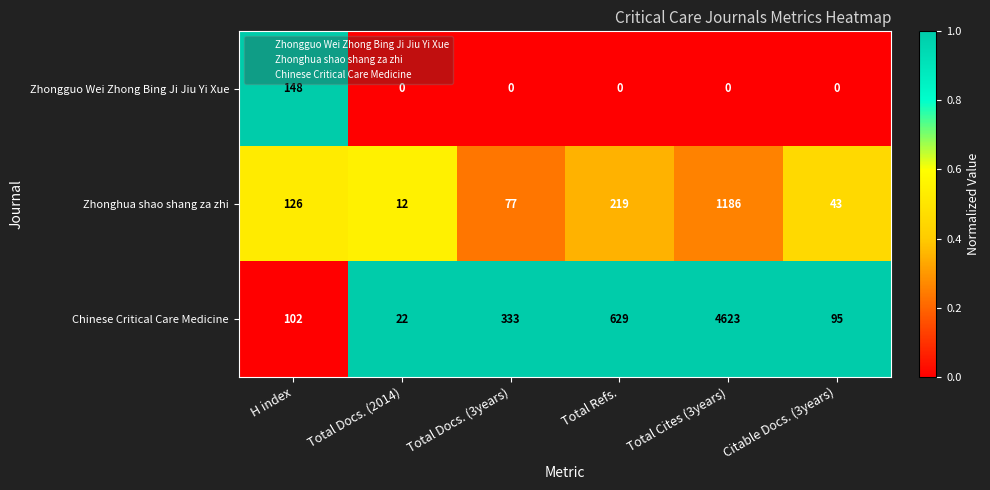

Which series has the largest total across all categories?

Chinese Critical Care Medicine